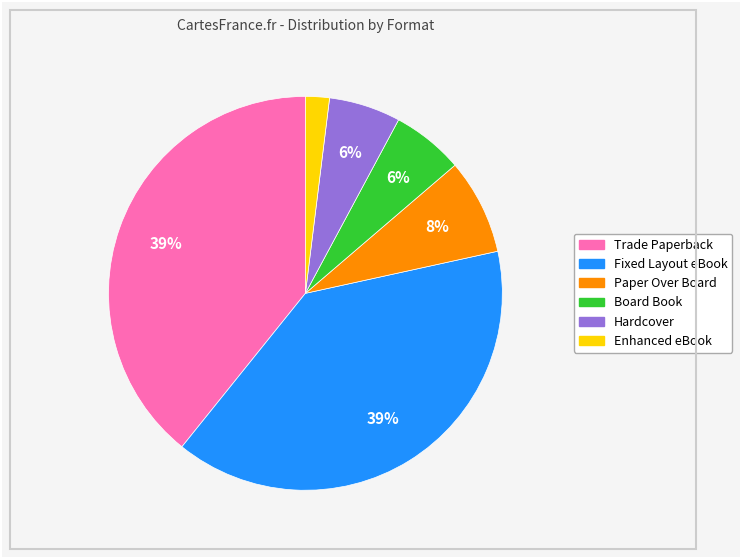

Which slice is the smallest?

Enhanced eBook